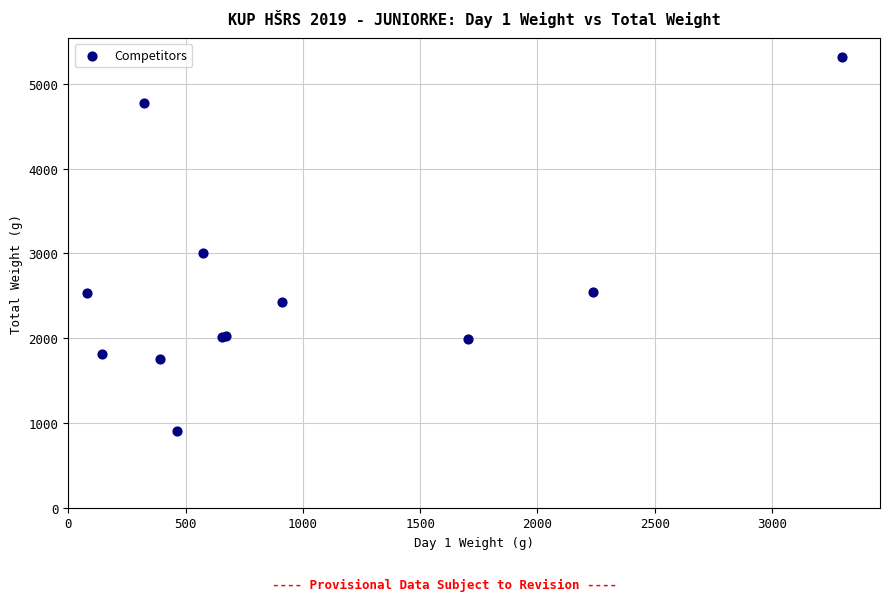

What Y value in the scatter plot is closest to 3115?

2999